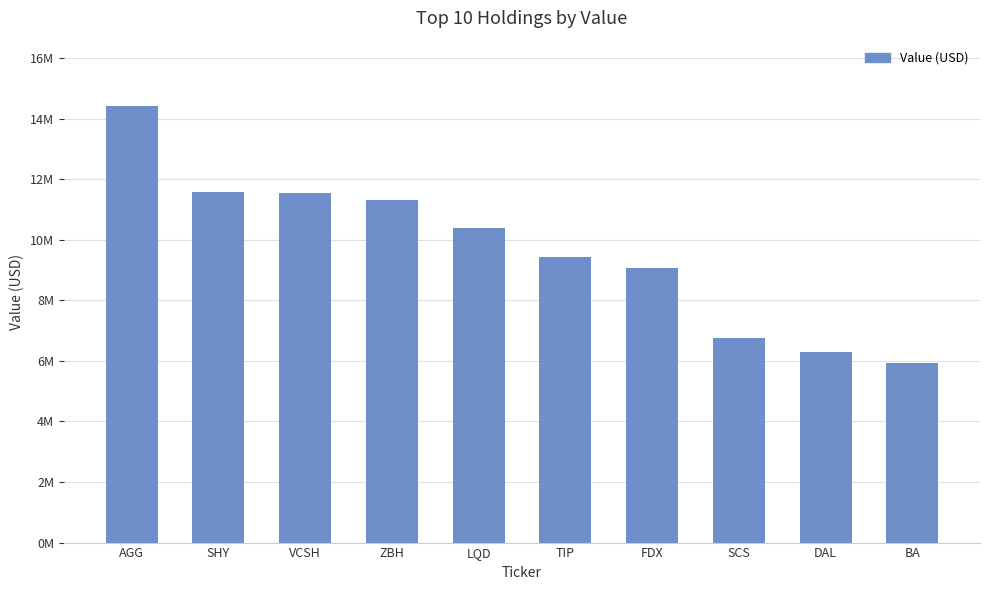

Reading left to right, what are all the values shown in this chart?

14414000	11584000	11559000	11303000	10381000	9435000	9055000	6749000	6293000	5937000